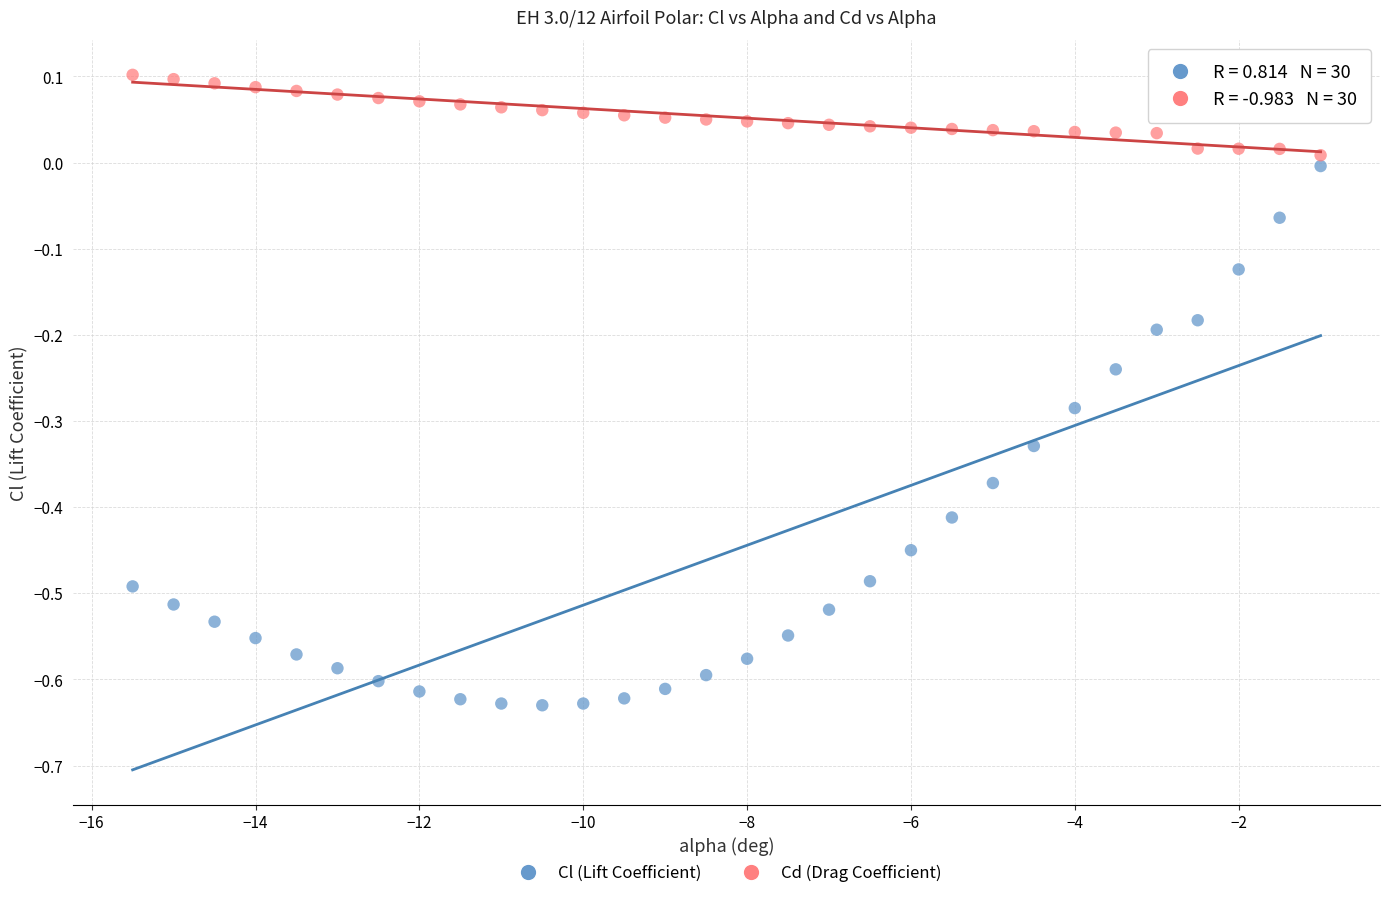

Which series reaches the minimum Y coordinate?

Cl (Lift Coefficient)